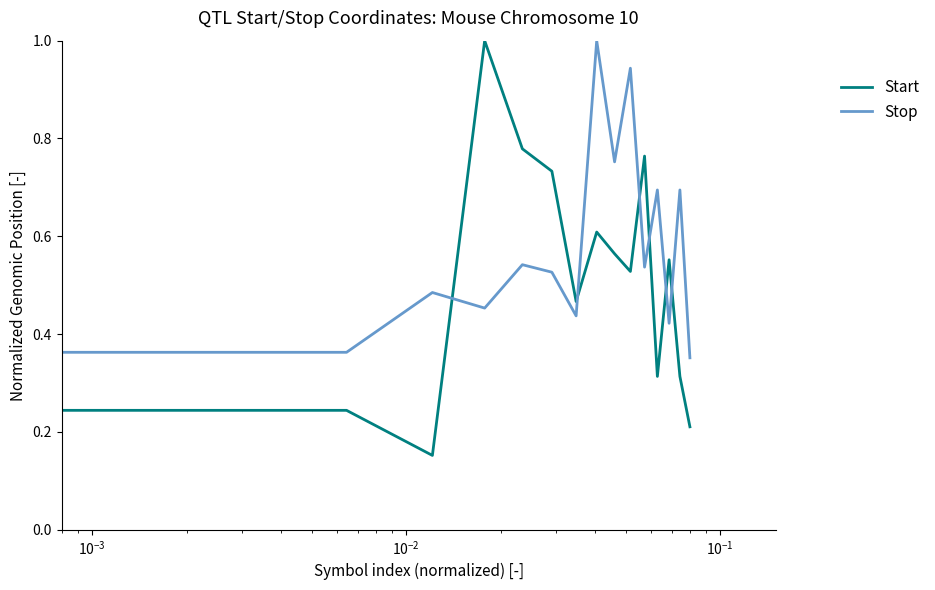

Which series has the largest total across all categories?

Stop